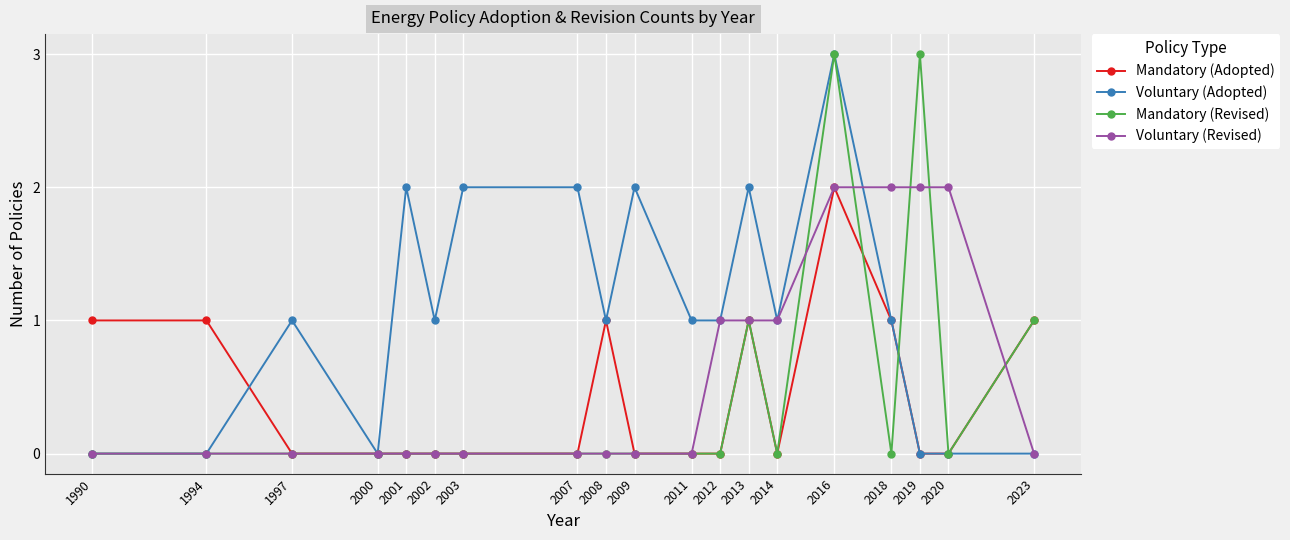

At which category is the sum across all series the highest?

2016